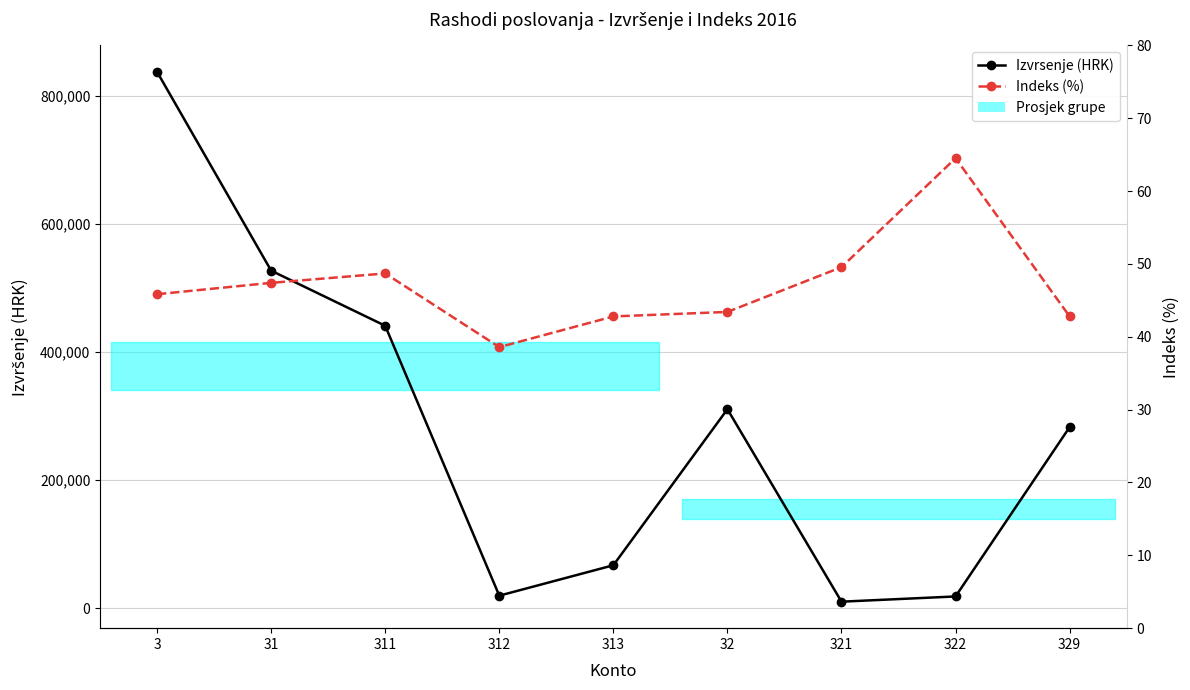

What is the difference between the highest and lowest values at 322?

17999.7